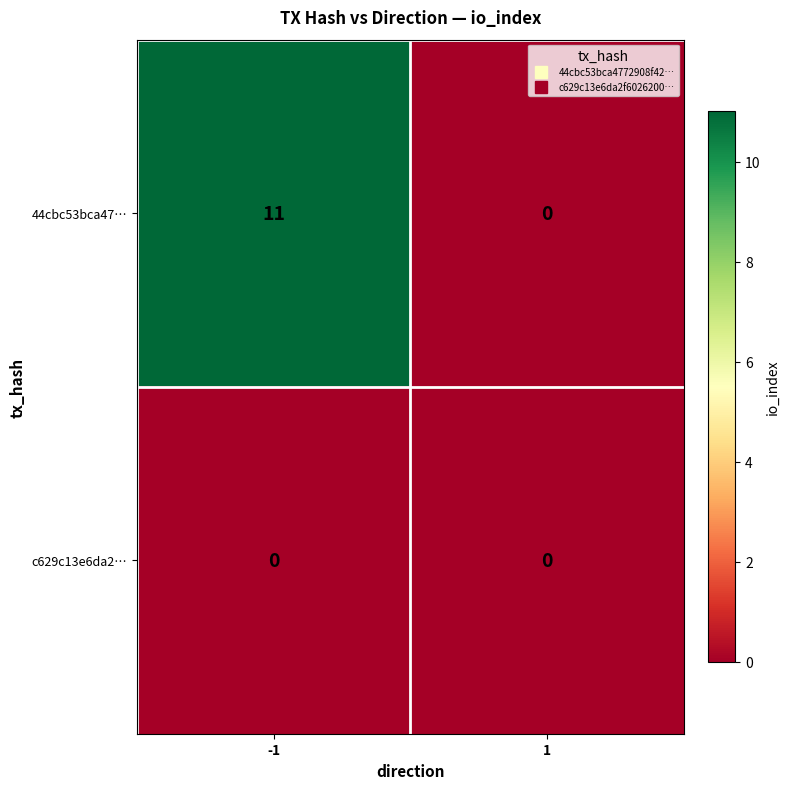

What is the total value across all series at -1?

11